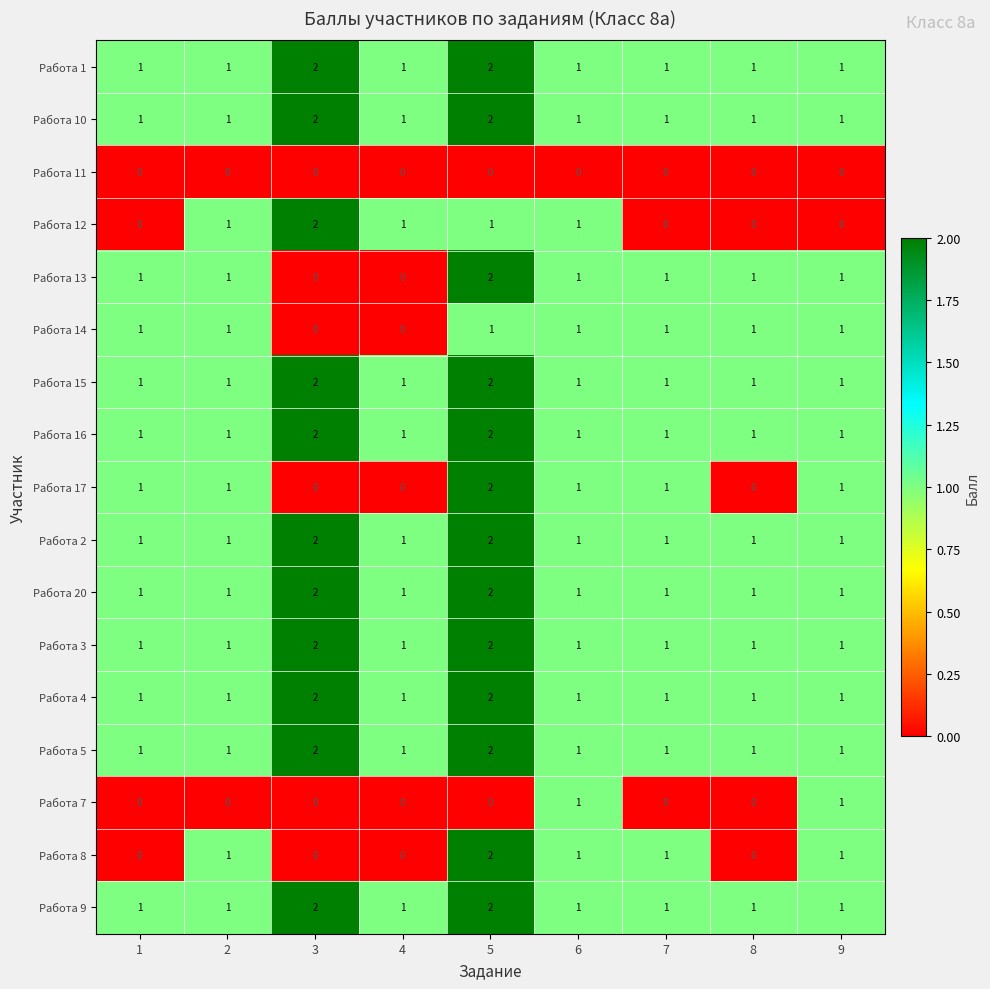

Is the value of Работа 11 at 5 greater than the value of Работа 14 at 7?

No